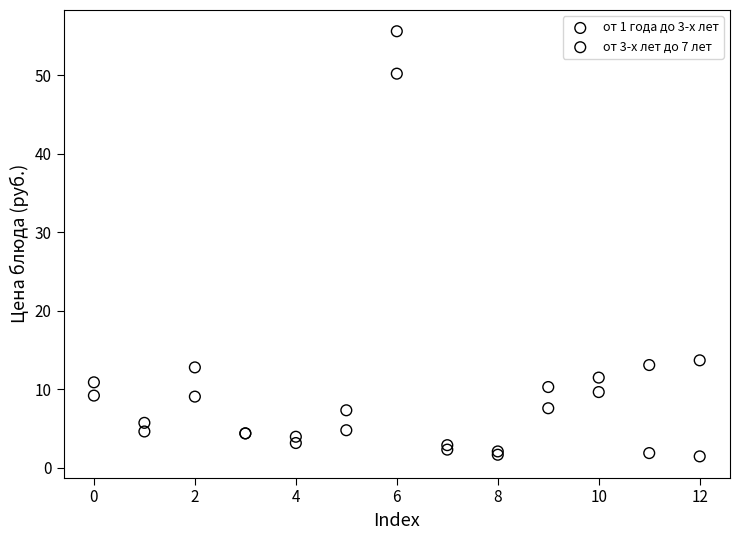

What are all the series names shown in the legend?

от 1 года до 3-х лет, от 3-х лет до 7 лет